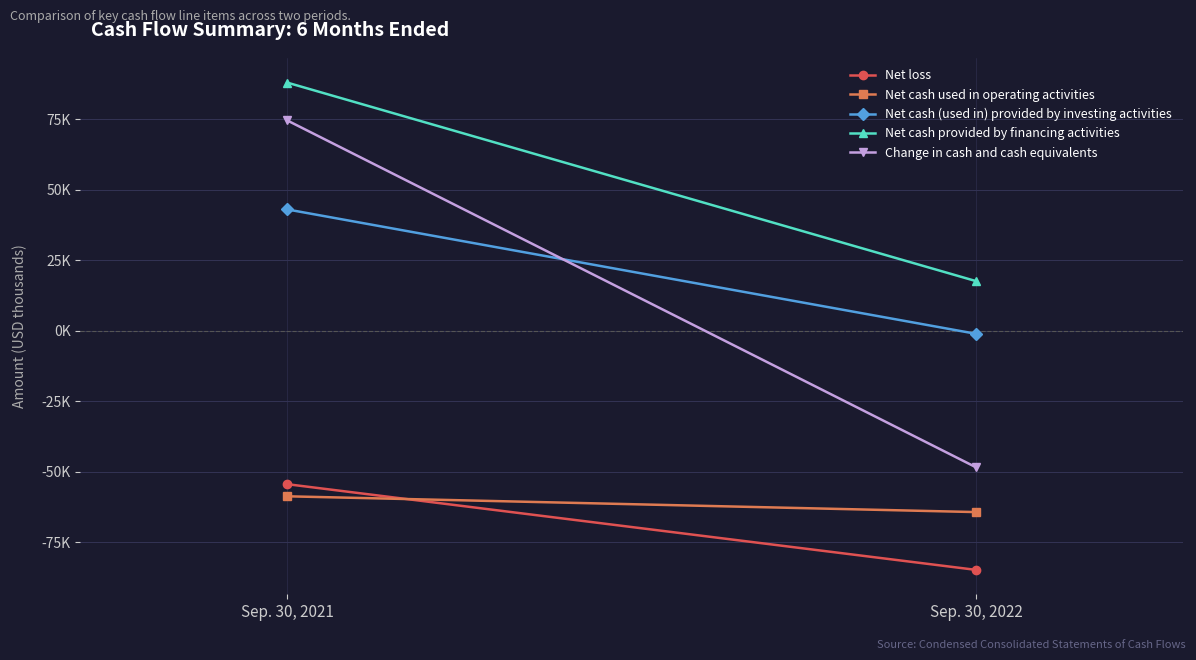

Count the number of data series in this chart.

5